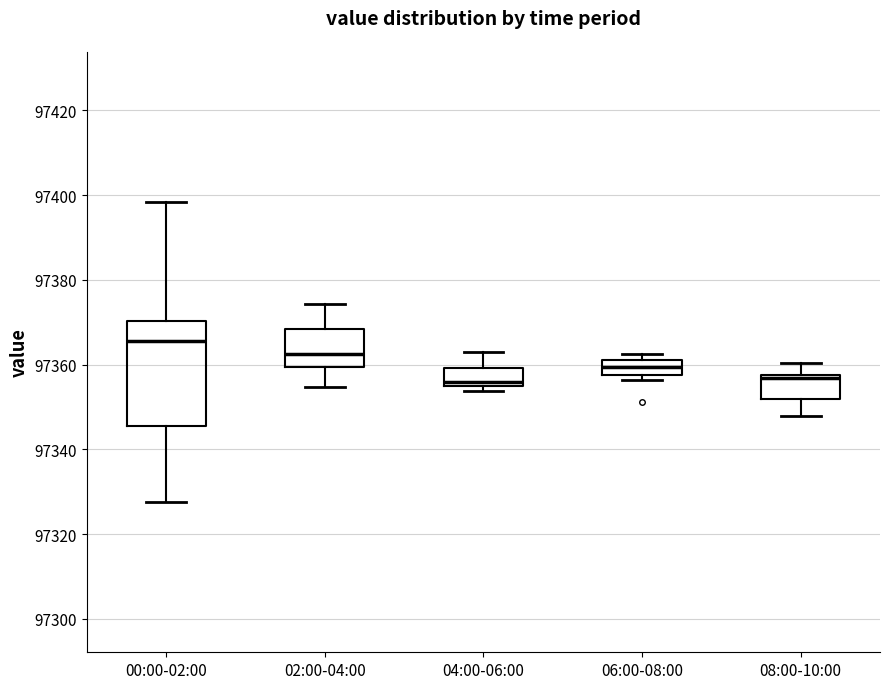

Where is the lower edge of the box for 02:00-04:00 on the y-axis? The values are not printed on the chart, so give them approximately, as read against the axis.

97360